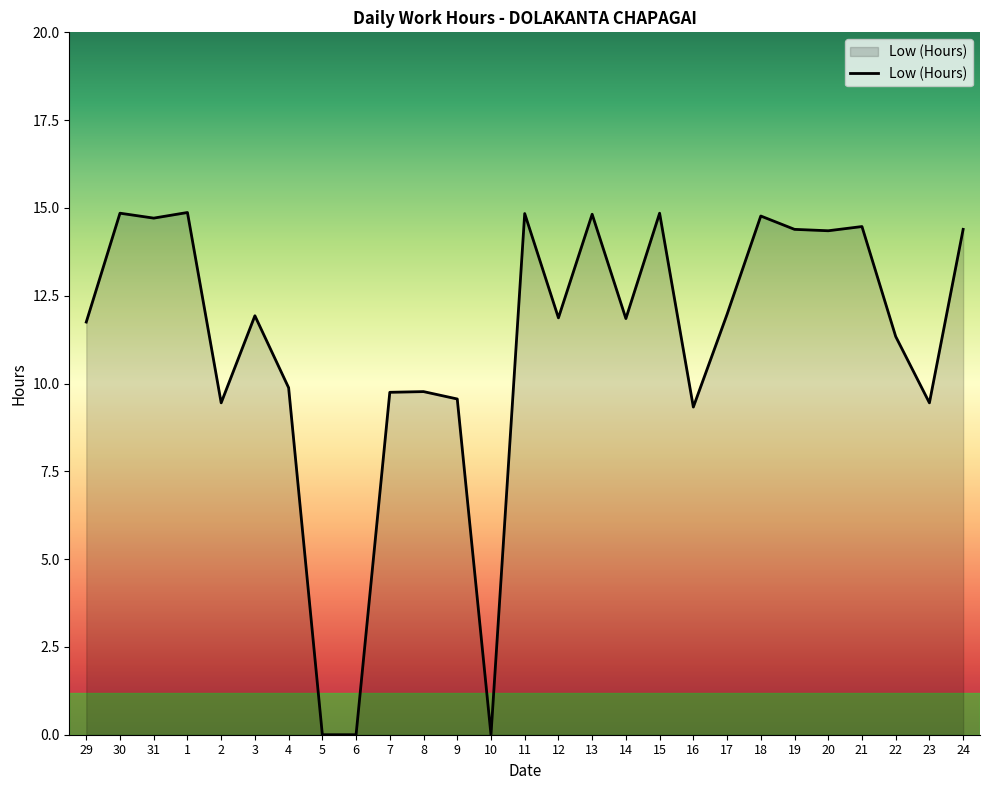

How many series are shown in this chart?

1